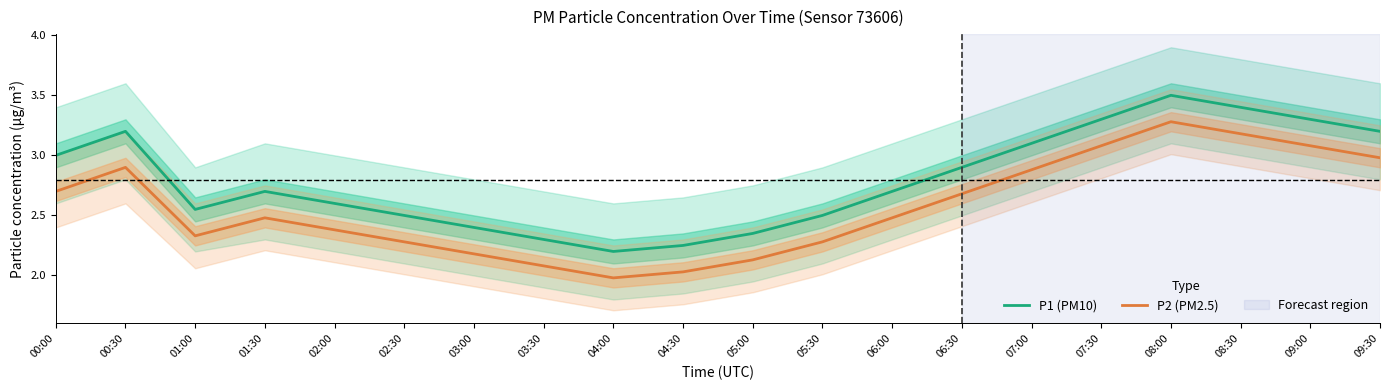

Rank the series at 07:30 from highest to lowest value.

P1 (PM10), P2 (PM2.5)